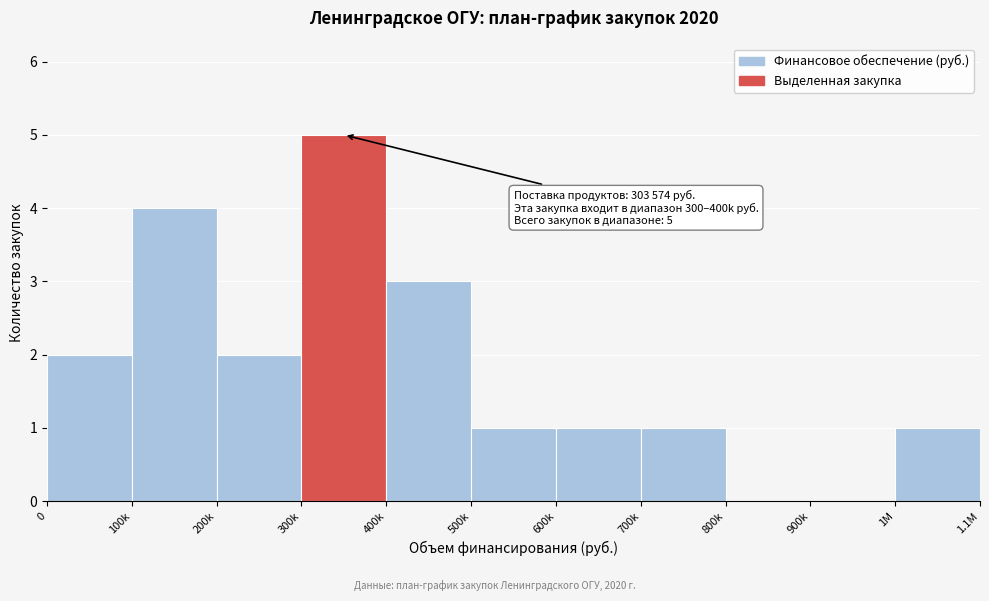

Reading right to left, list all the values displayed in this chart.

1M=1	900k=0	800k=0	700k=1	600k=1	500k=1	400k=3	300k=5	200k=2	100k=4	0=2